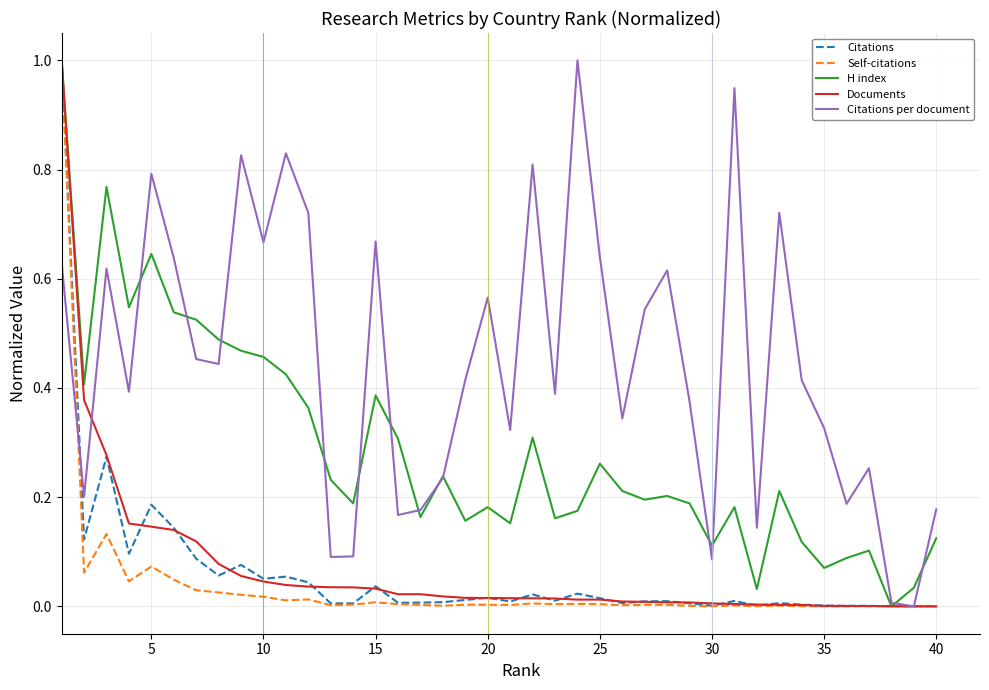

Which series has the largest total across all categories?

Citations per document